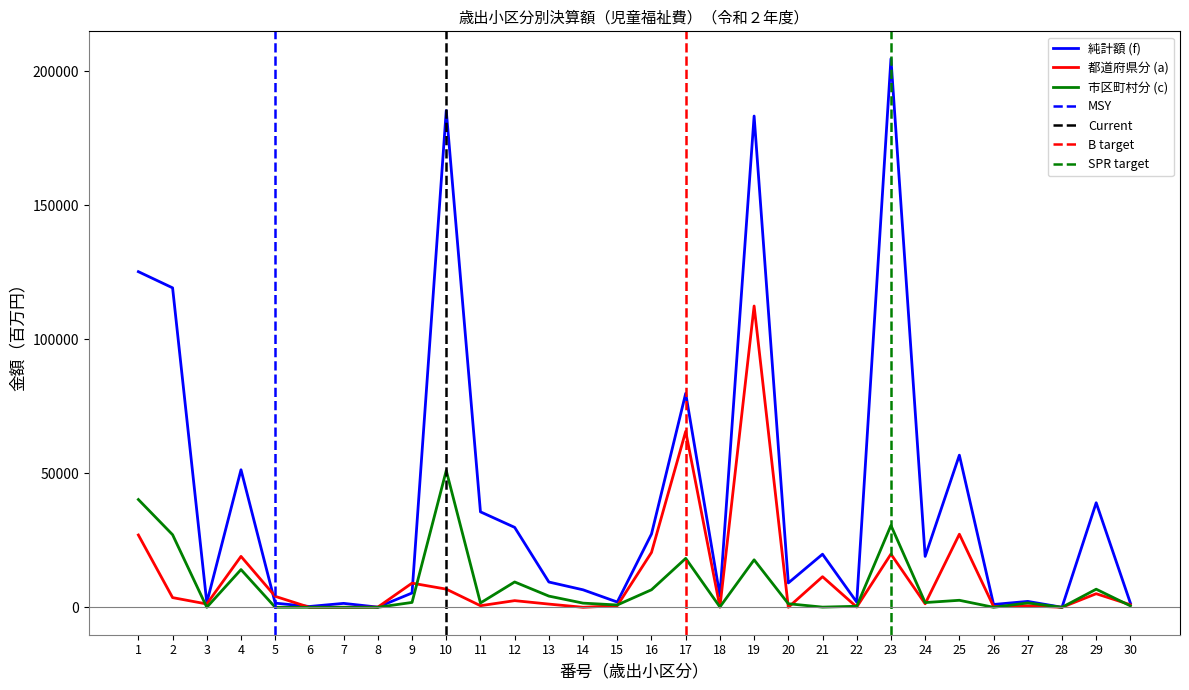

At which label does 市区町村分 (c) reach its peak?

10